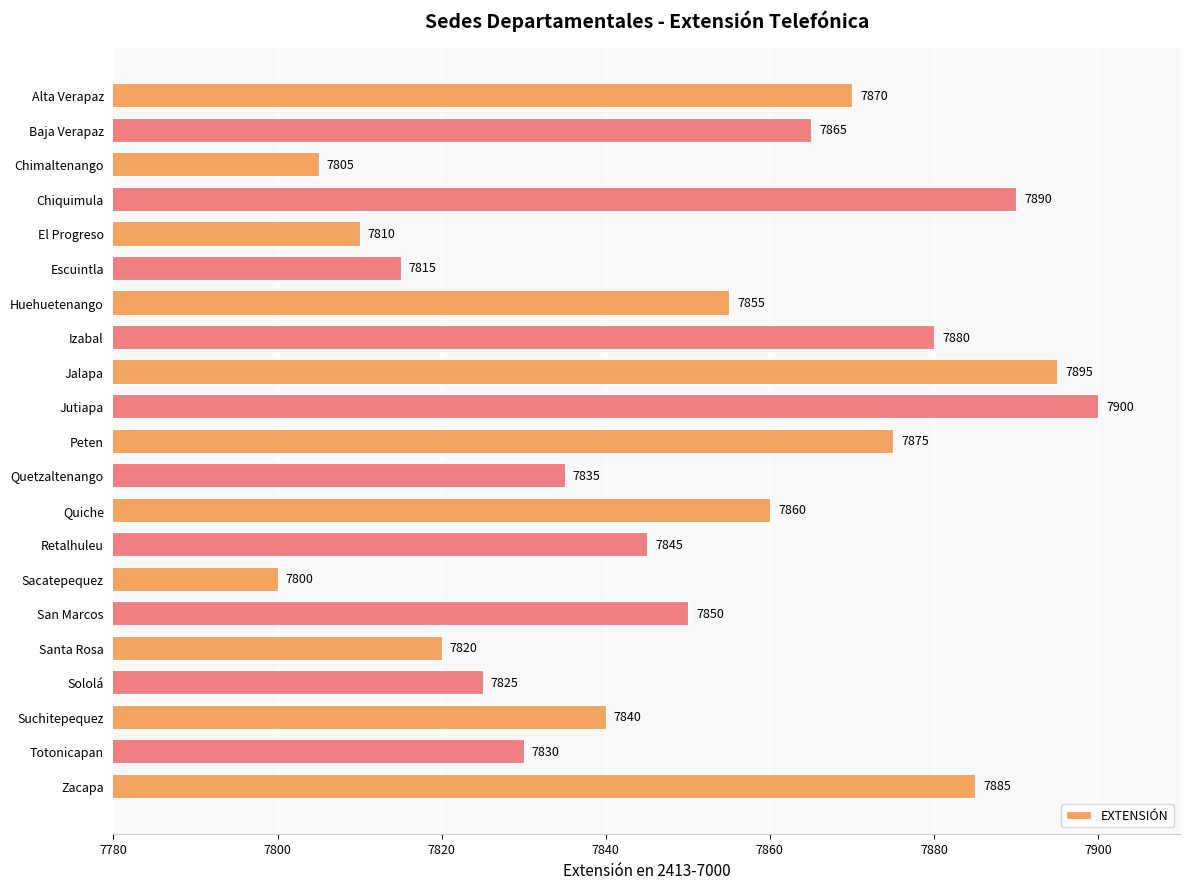

What is the difference between the maximum and minimum values?

100